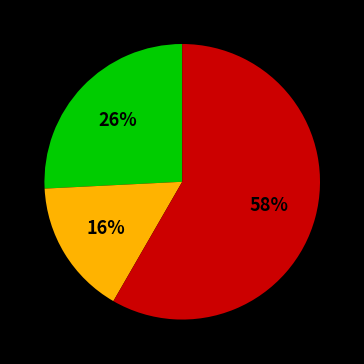

Is there a majority slice in this chart?

Yes